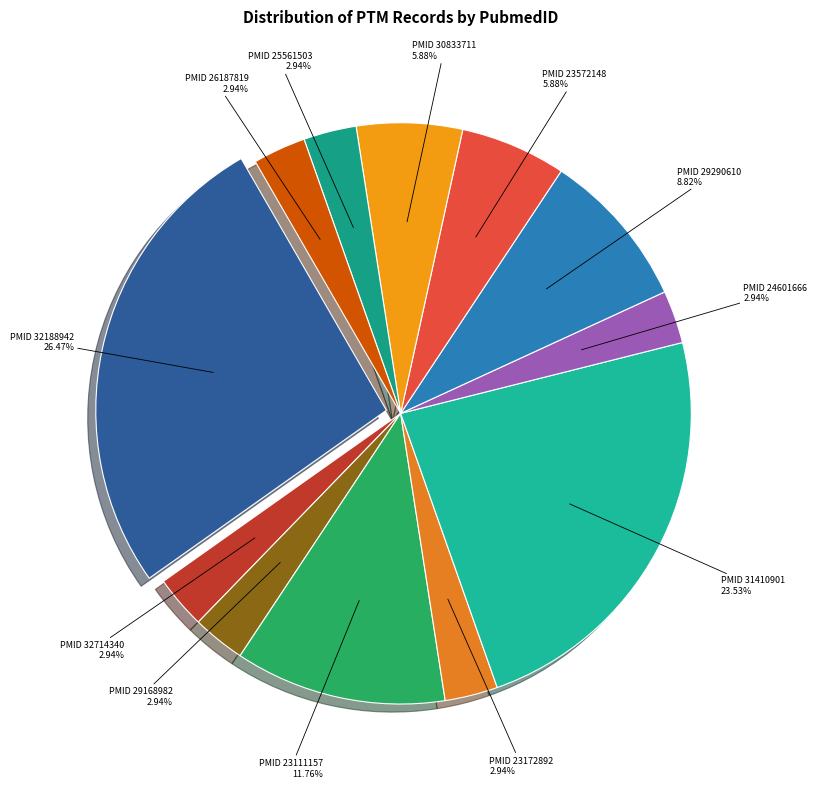

How many segments does this pie chart have?

12